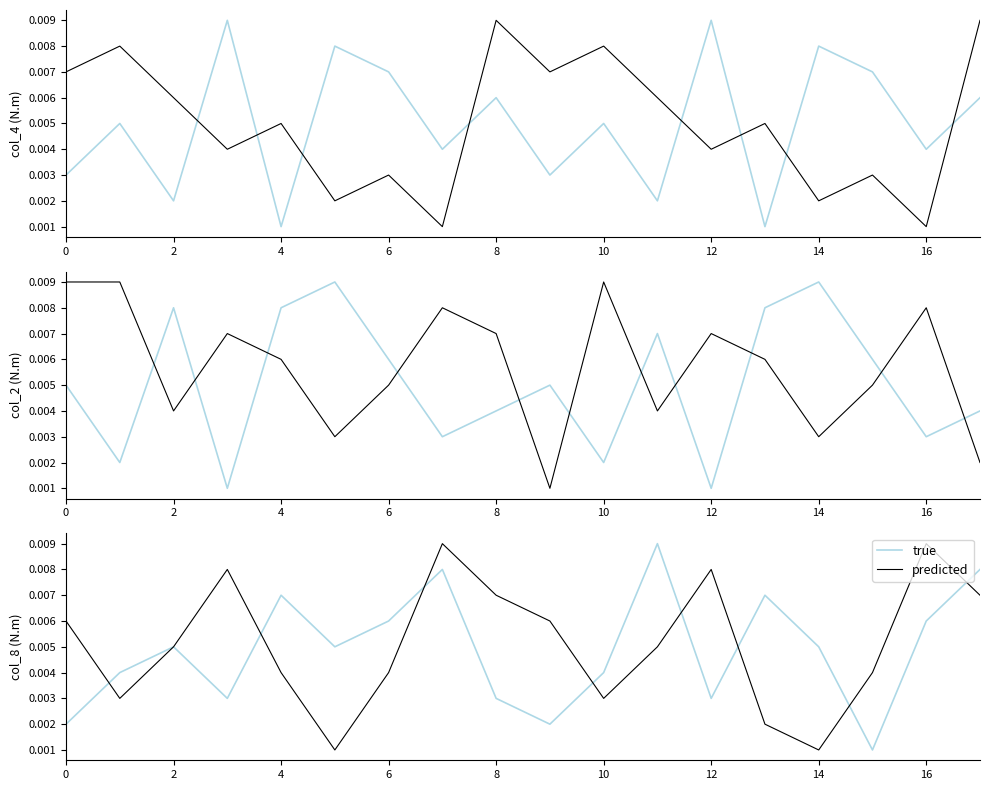

How many interior local peaks does the predicted series have?

4